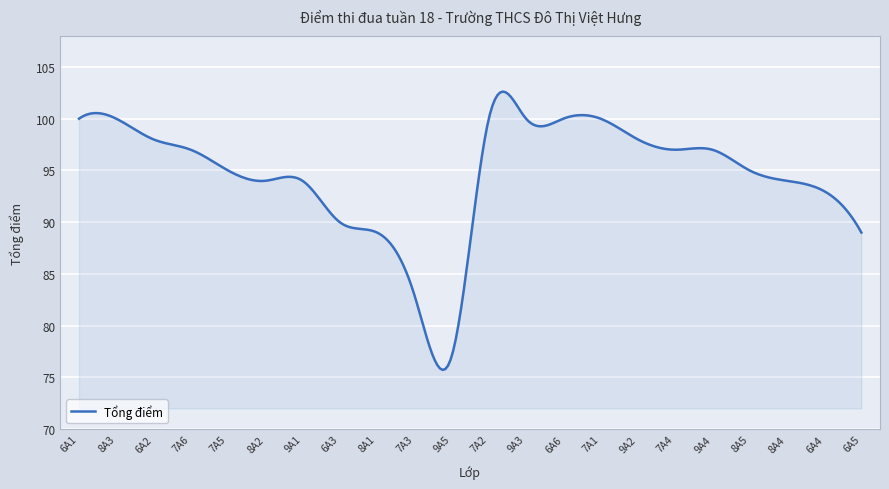

What is the smallest value displayed?

75.7